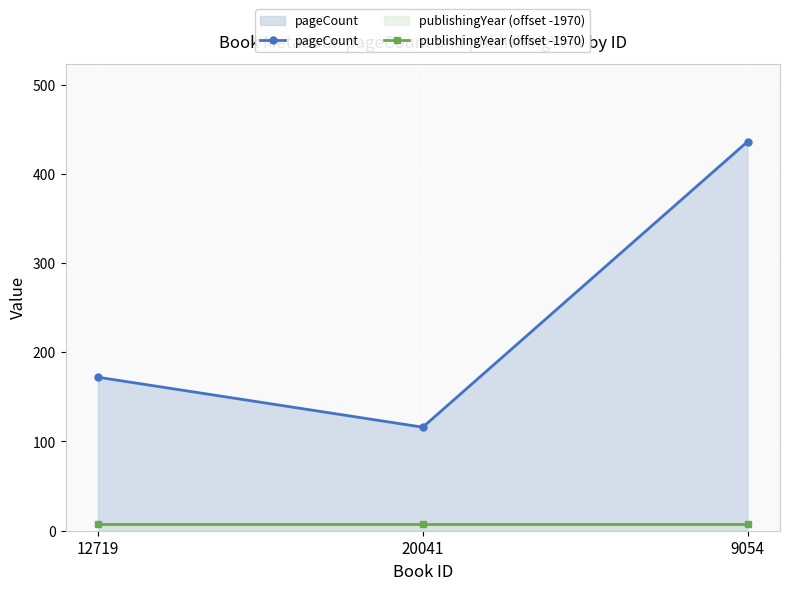

What is the value of the publishingYear (offset -1970) point at the 3rd from the left?

7